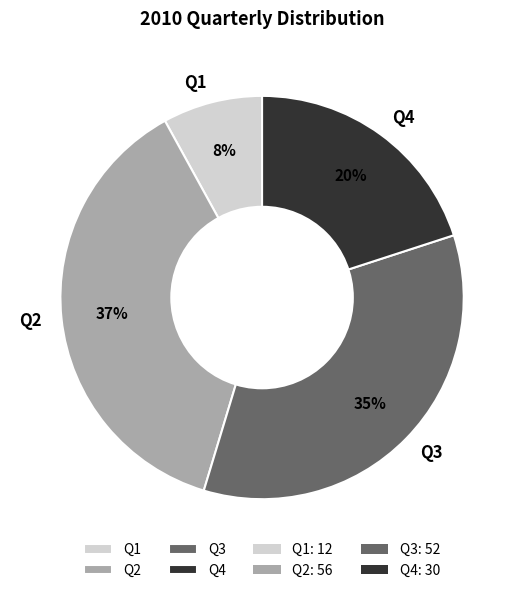

How many segments does this pie chart have?

4